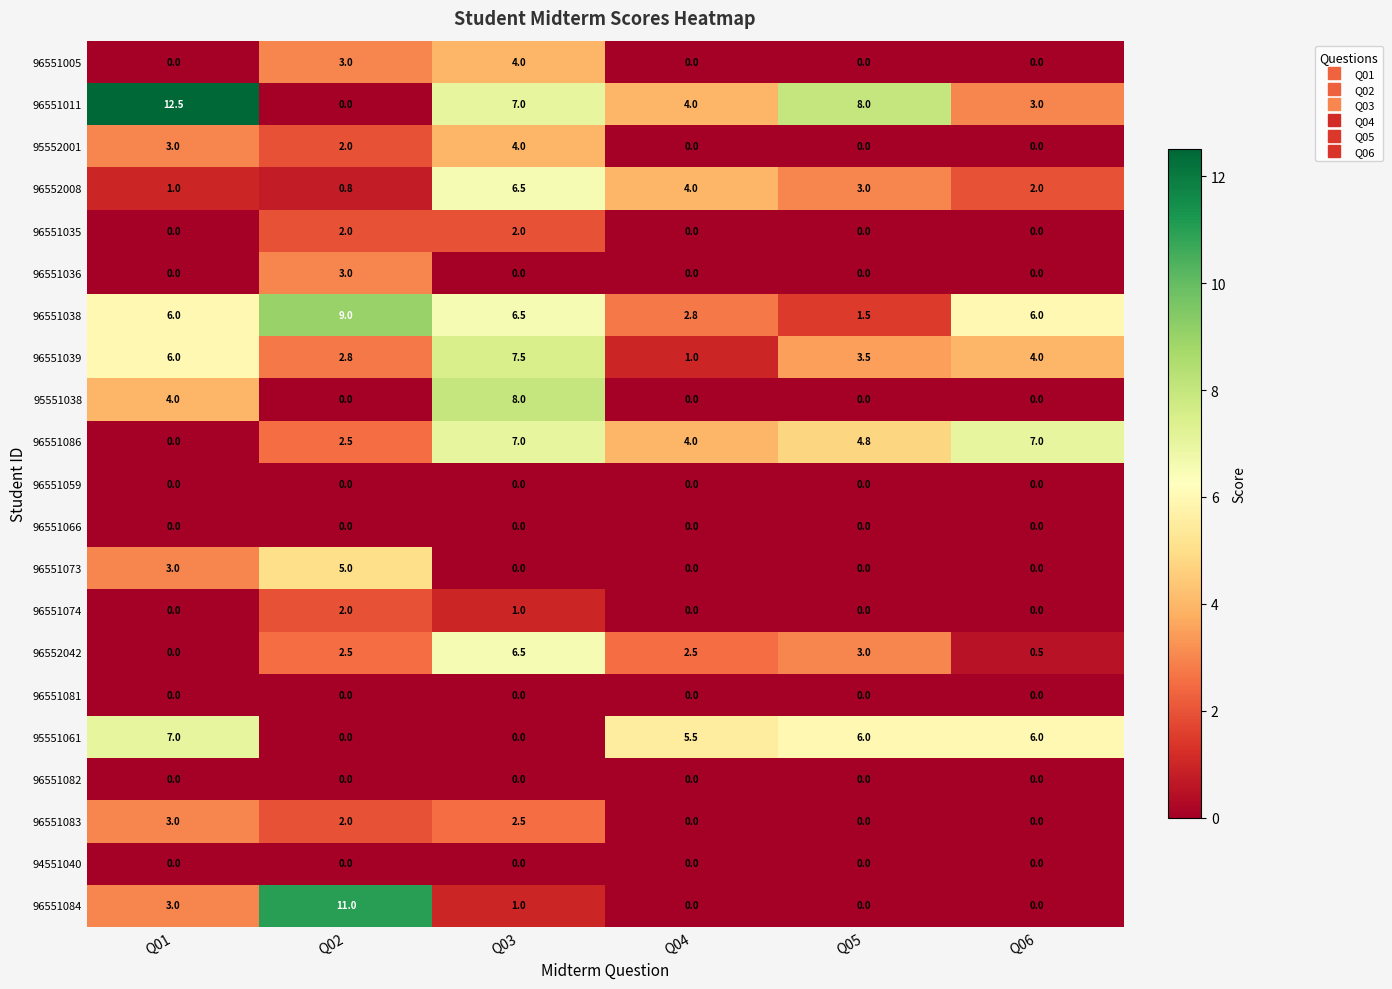

Is it true that 96551086 equals 1.6 at Q02?

False